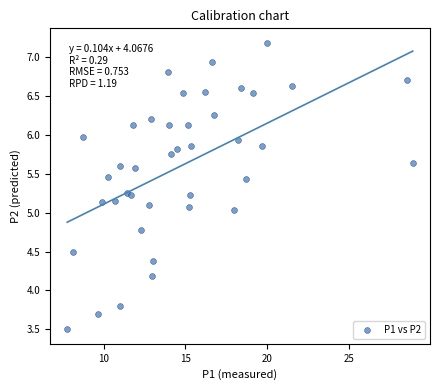

What is the range of Y values (max minus min)?

3.7